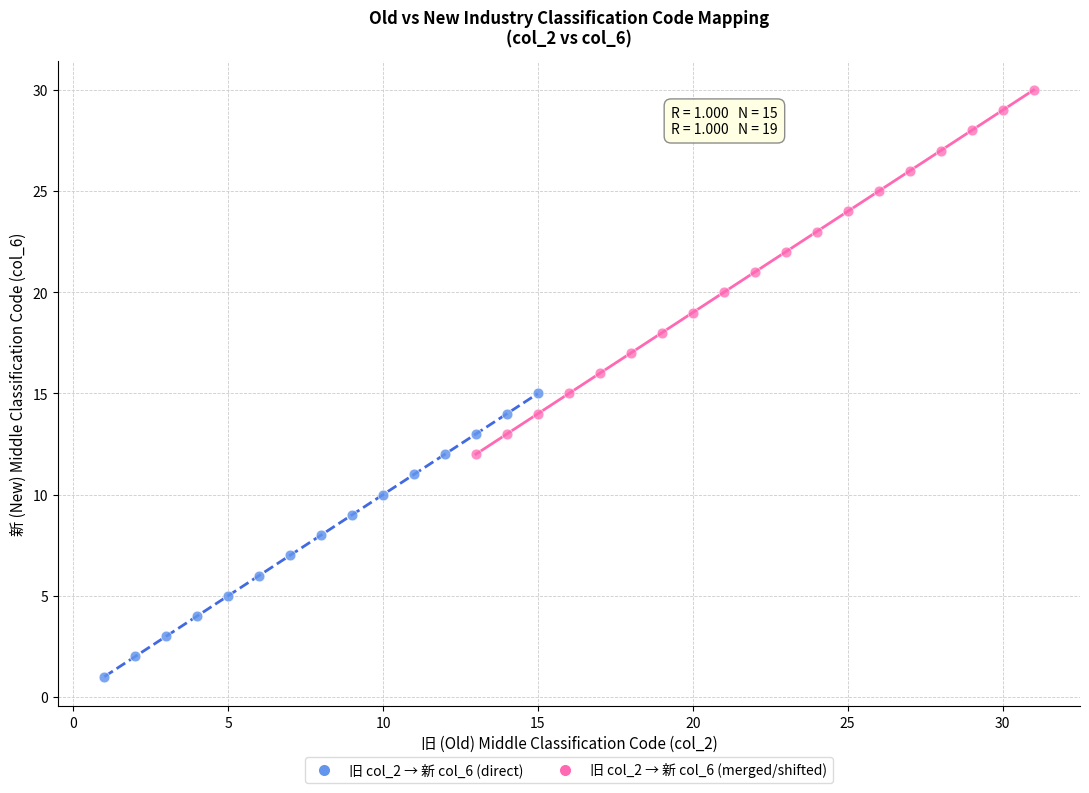

Which series has the largest Y range (max minus min)?

旧 col_2 → 新 col_6 (merged/shifted)